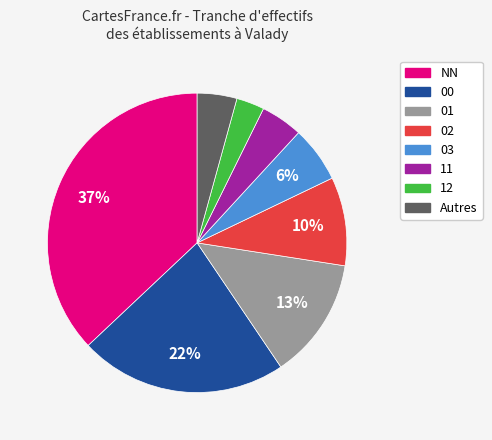

To the nearest percent, what is the average slice percentage?

12%